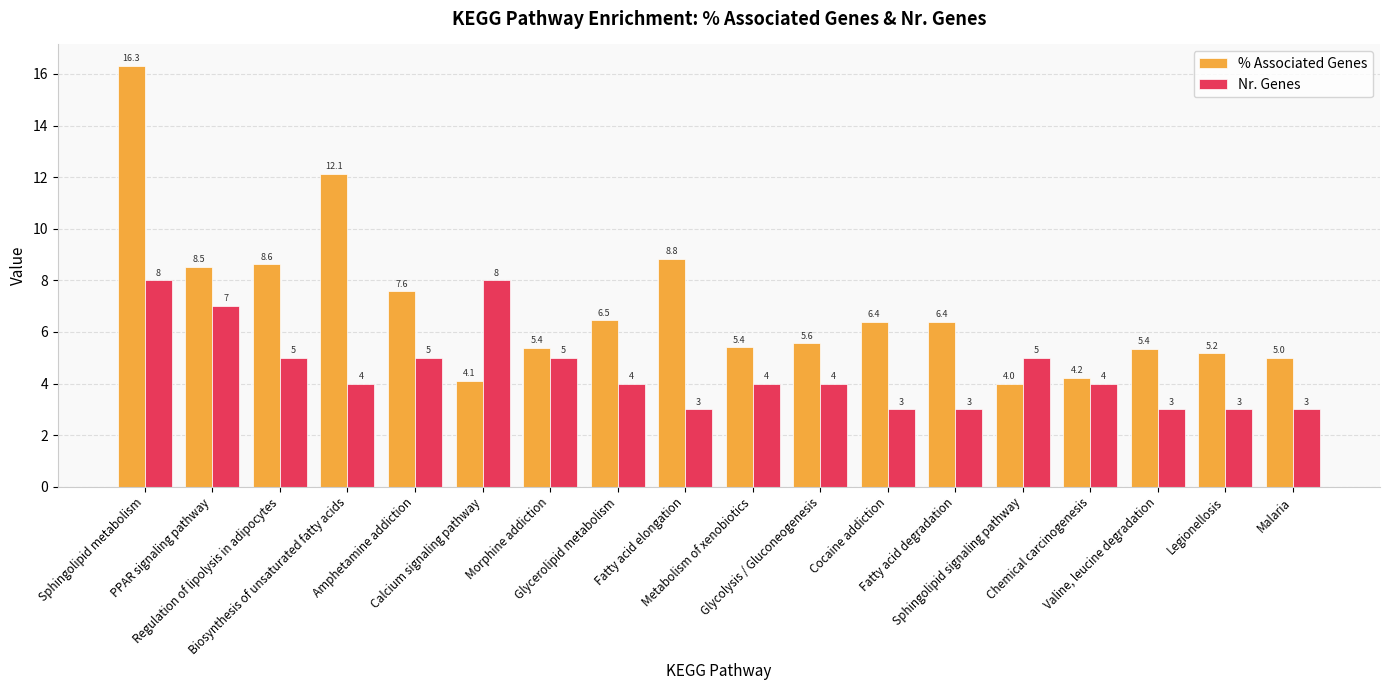

Reading left to right, extract all data points from this chart.

% Associated Genes: Sphingolipid metabolism=16.3	PPAR signaling pathway=8.5	Regulation of lipolysis in adipocytes=8.6	Biosynthesis of unsaturated fatty acids=12.1	Amphetamine addiction=7.6	Calcium signaling pathway=4.1	Morphine addiction=5.4	Glycerolipid metabolism=6.5	Fatty acid elongation=8.8	Metabolism of xenobiotics=5.4	Glycolysis / Gluconeogenesis=5.6	Cocaine addiction=6.4	Fatty acid degradation=6.4	Sphingolipid signaling pathway=4.0	Chemical carcinogenesis=4.2	Valine, leucine degradation=5.4	Legionellosis=5.2	Malaria=5.0
Nr. Genes: Sphingolipid metabolism=8.0	PPAR signaling pathway=7.0	Regulation of lipolysis in adipocytes=5.0	Biosynthesis of unsaturated fatty acids=4.0	Amphetamine addiction=5.0	Calcium signaling pathway=8.0	Morphine addiction=5.0	Glycerolipid metabolism=4.0	Fatty acid elongation=3.0	Metabolism of xenobiotics=4.0	Glycolysis / Gluconeogenesis=4.0	Cocaine addiction=3.0	Fatty acid degradation=3.0	Sphingolipid signaling pathway=5.0	Chemical carcinogenesis=4.0	Valine, leucine degradation=3.0	Legionellosis=3.0	Malaria=3.0